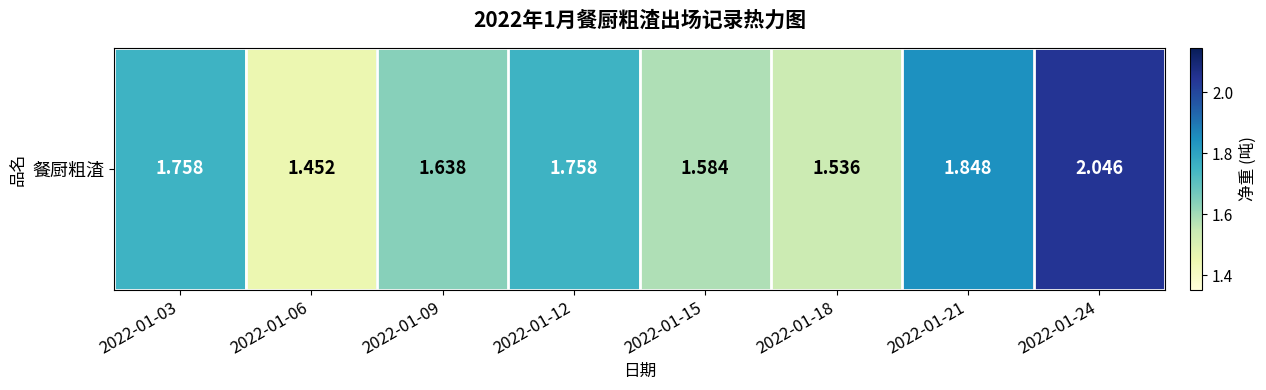

What is the difference between the values at 2022-01-15 and 2022-01-03?

0.2